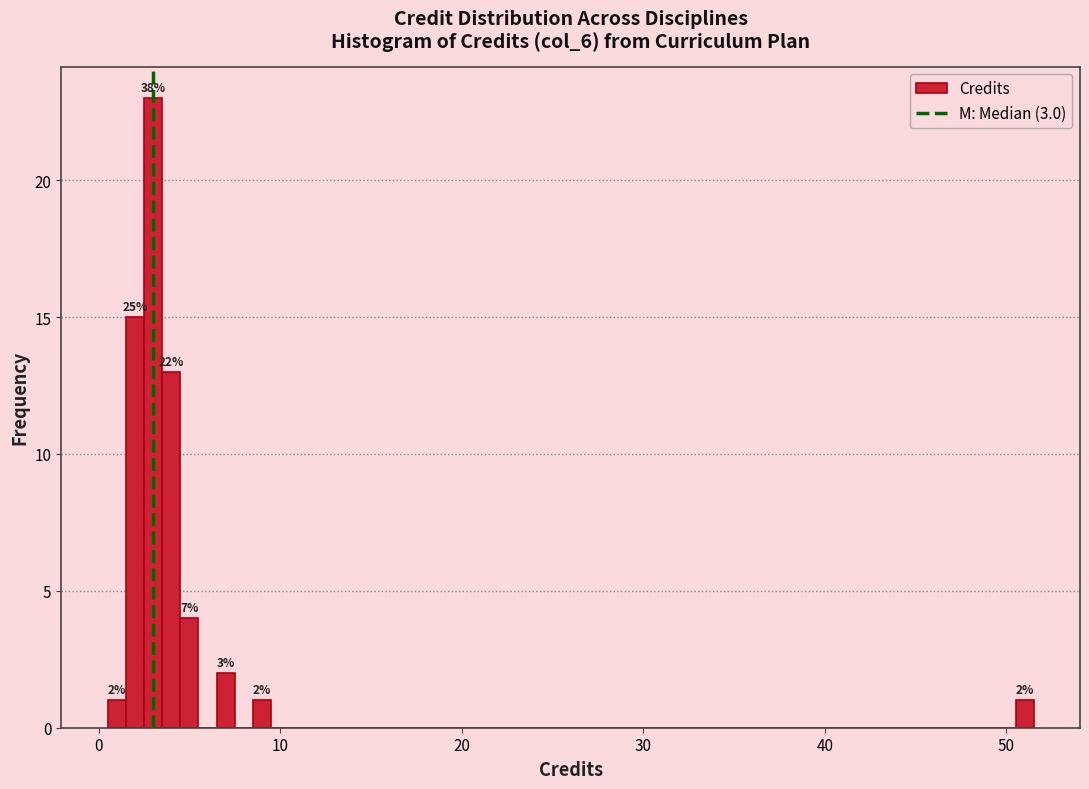

Read against the x-axis, roughly where is the centre of the tallest bar?

3